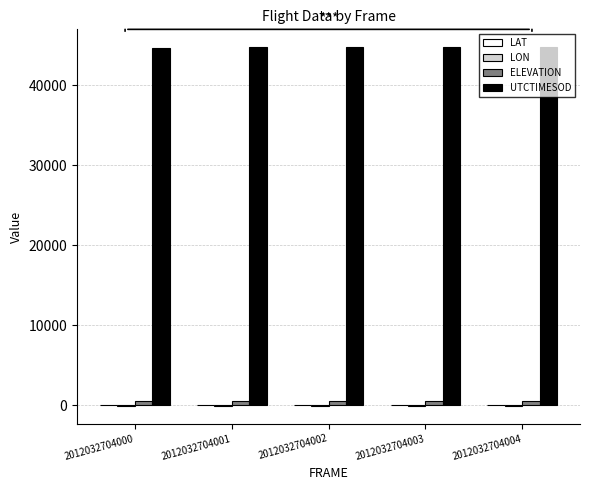

True or false: UTCTIMESOD has a value of 65556.6 at 2012032704002.

False